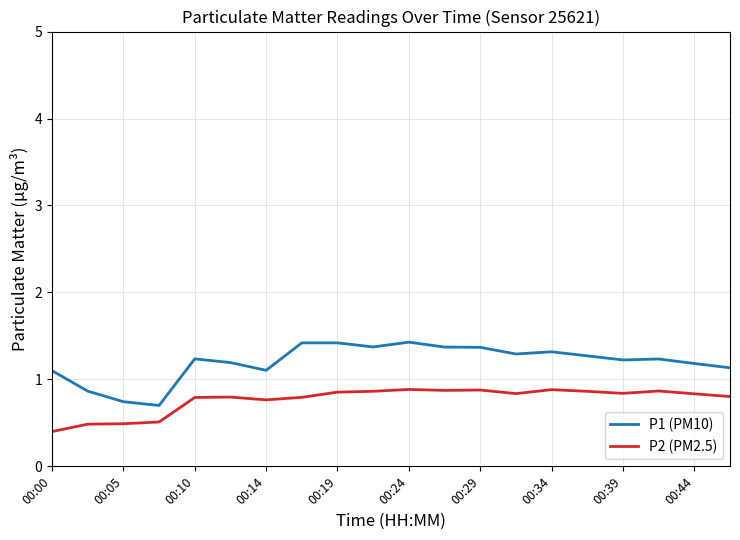

Which series has the widest spread of values?

P1 (PM10)